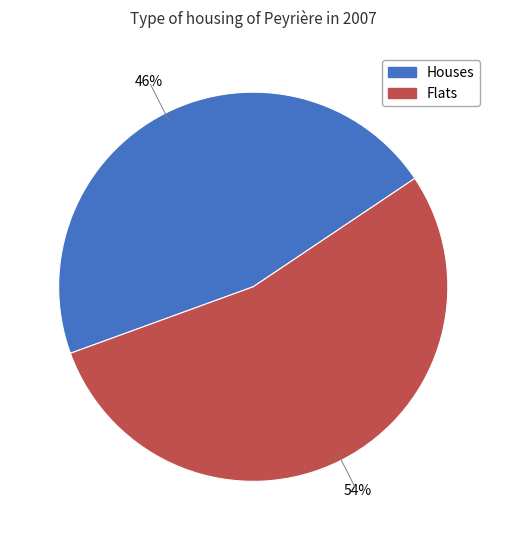

To the nearest percent, what is the average slice percentage?

50%